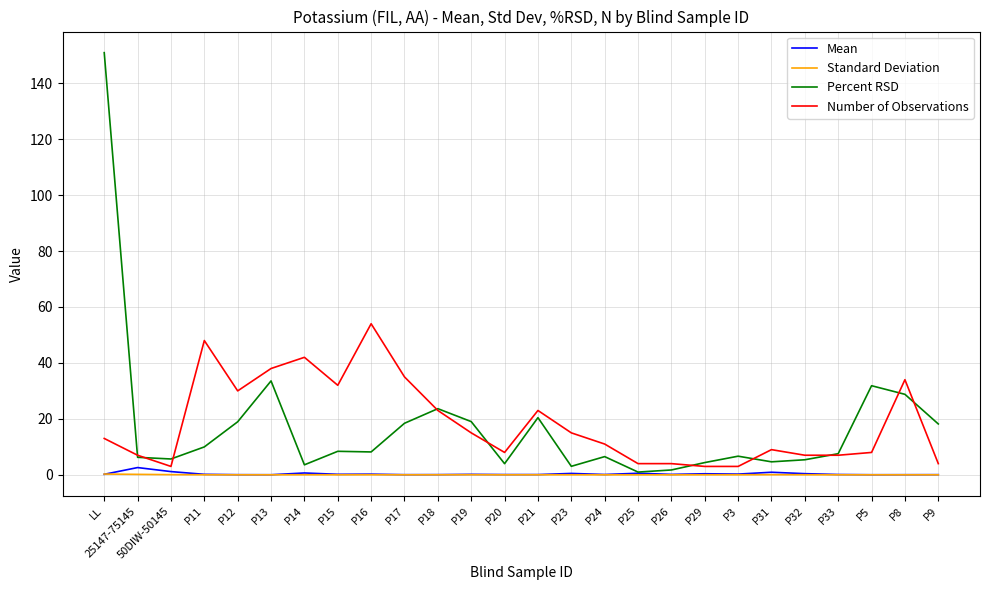

Between LL and P29, which series saw the biggest shift?

Percent RSD